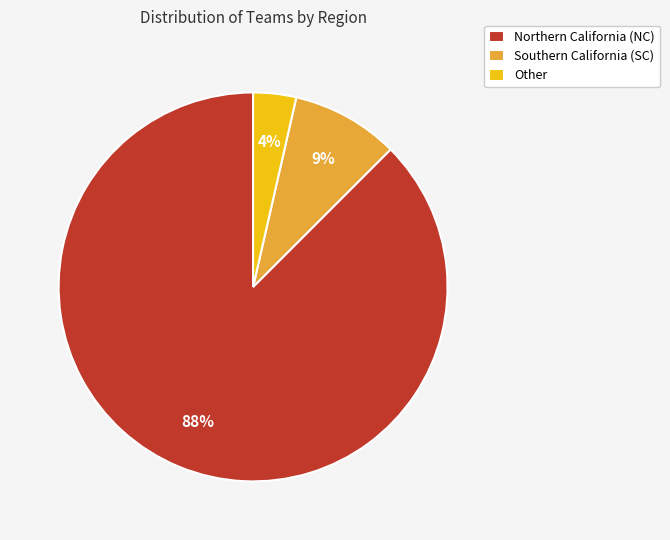

True or false: Other accounts for 4% of the total.

True